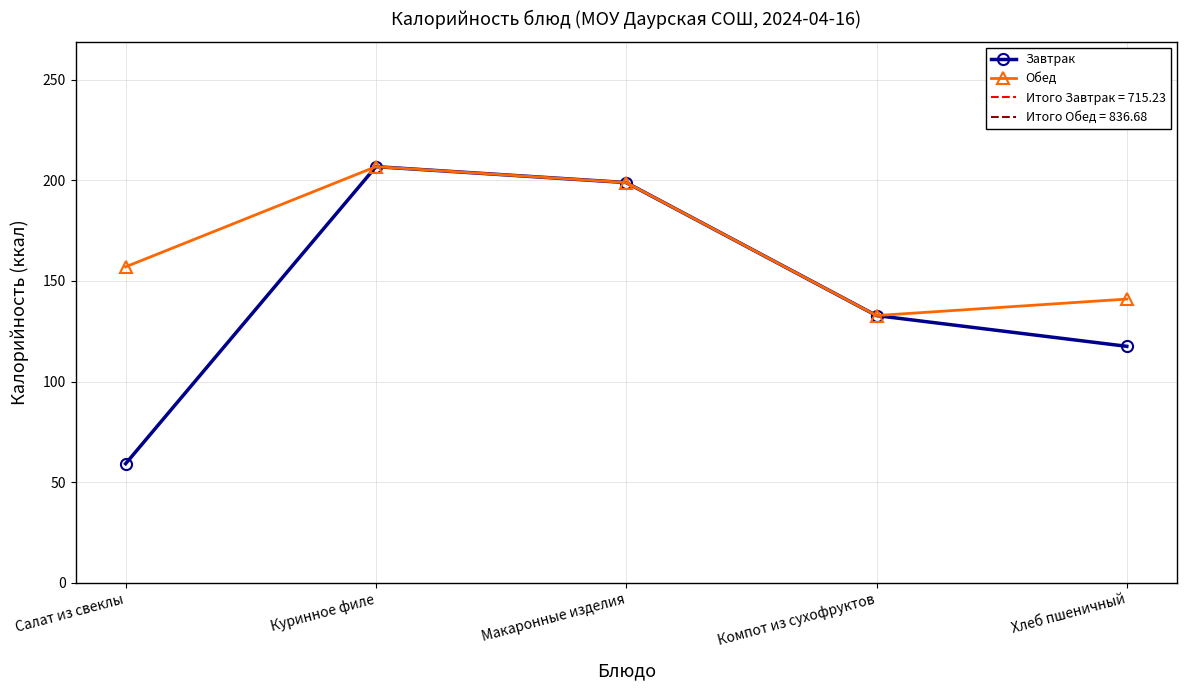

At which label does Завтрак reach its minimum?

Салат из свеклы